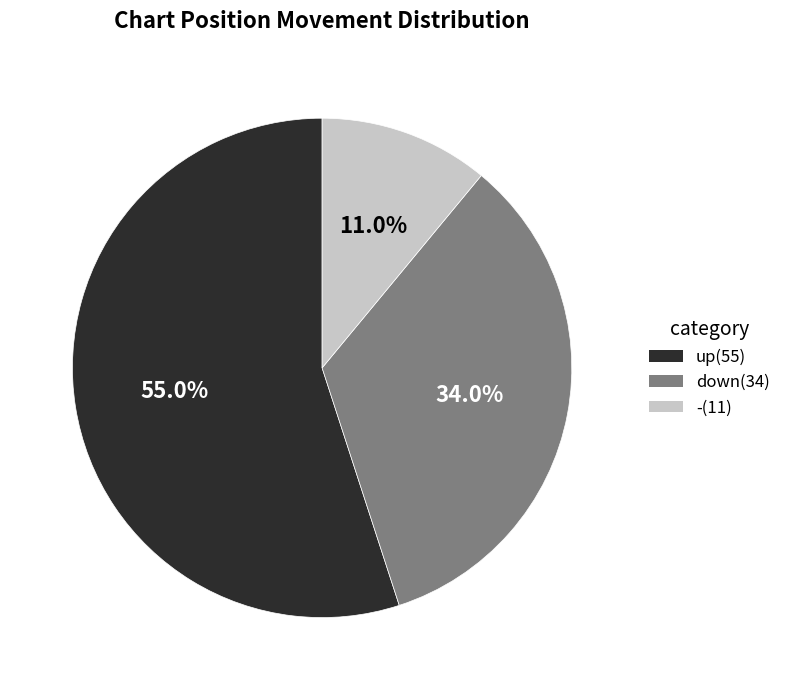

Rank the categories by value from lowest to highest.

-, down, up